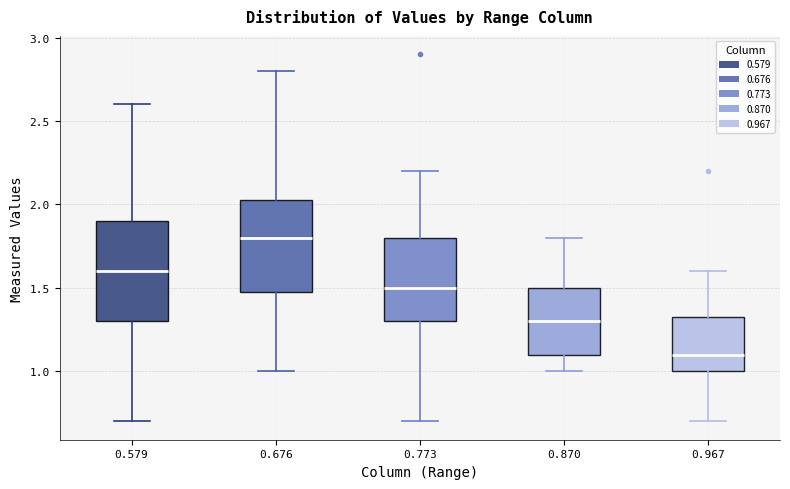

Comparing the boxes themselves (not the whiskers), which one is the tallest?

0.579